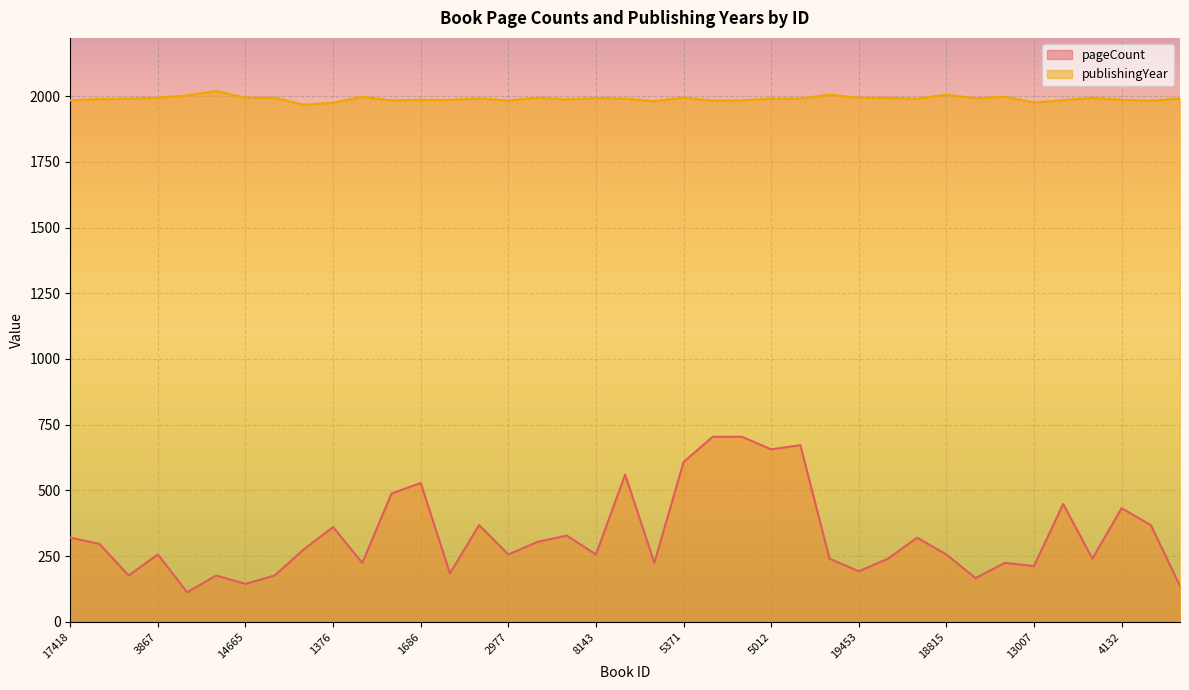

List the series in order of their overall mean, lowest first.

pageCount, publishingYear